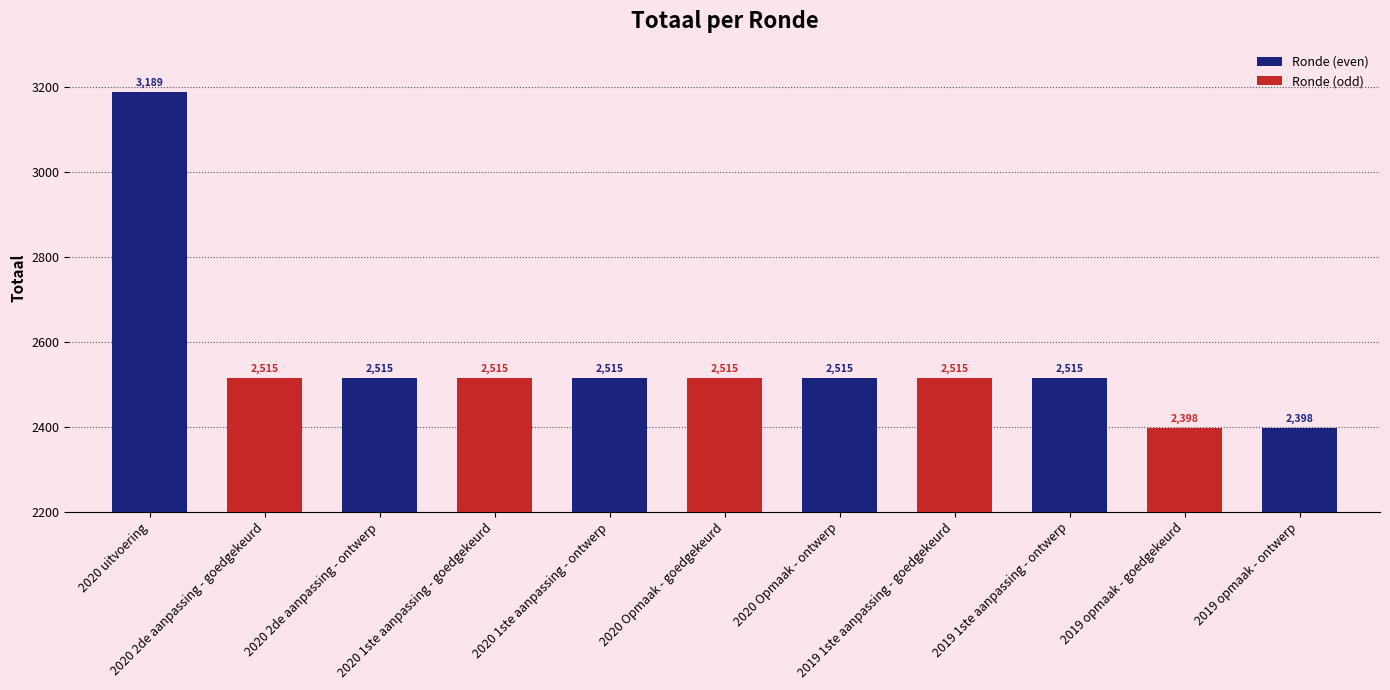

Reading left to right, what are all the values shown in this chart?

3189	2515	2515	2515	2515	2515	2515	2515	2515	2398	2398